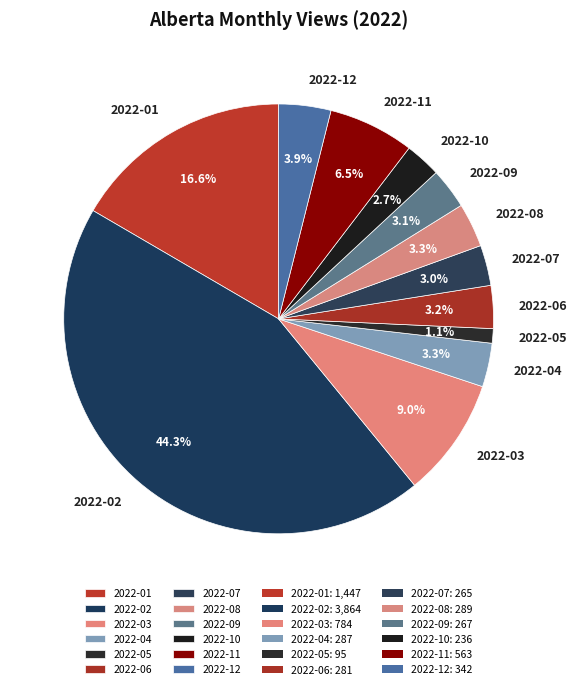

The 2022-05 slice represents 14% of the pie. True or false?

False